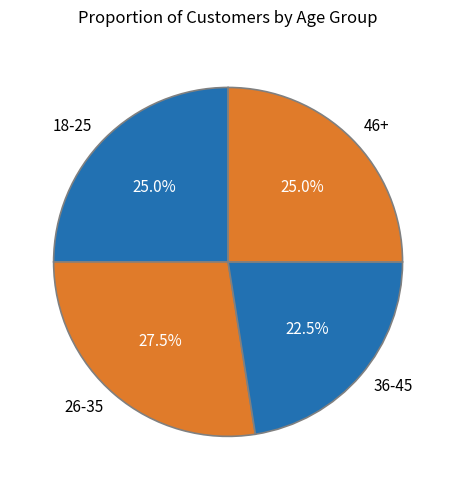

What percentage is NOT represented by 26-35?

72.5%